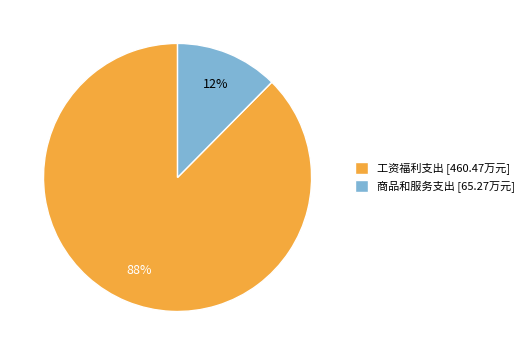

To the nearest percent, what is the average slice percentage?

50%